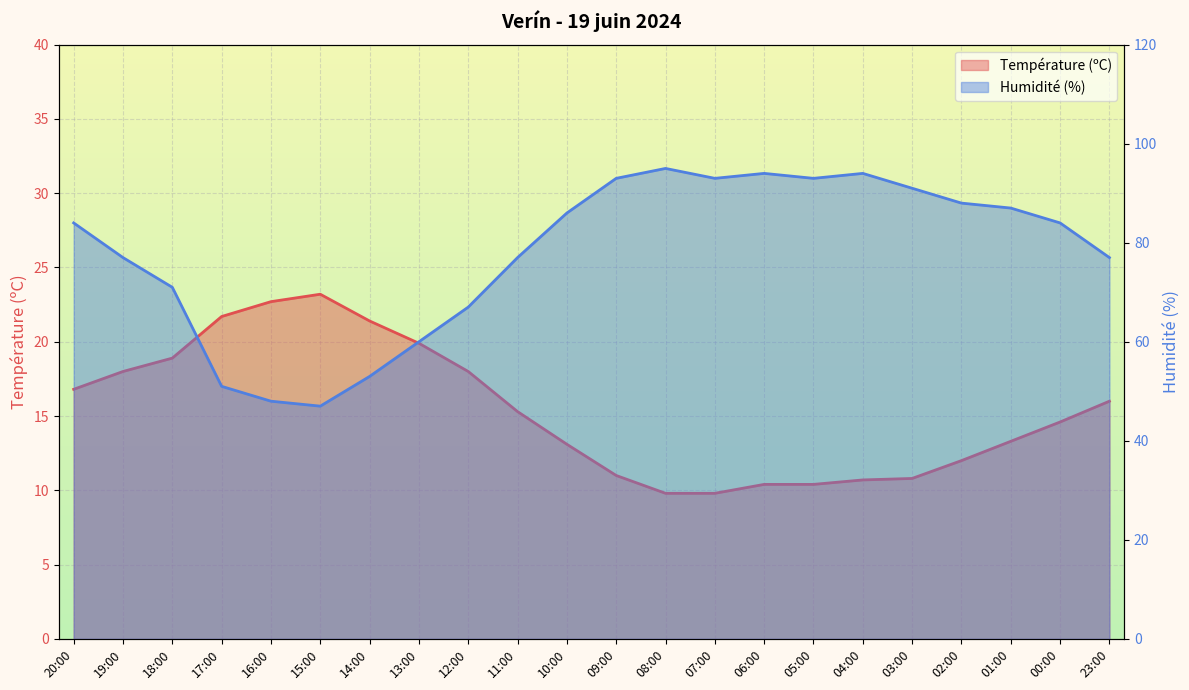

The Humidité (%) series shows 128.8 at 20:00. True or false?

False